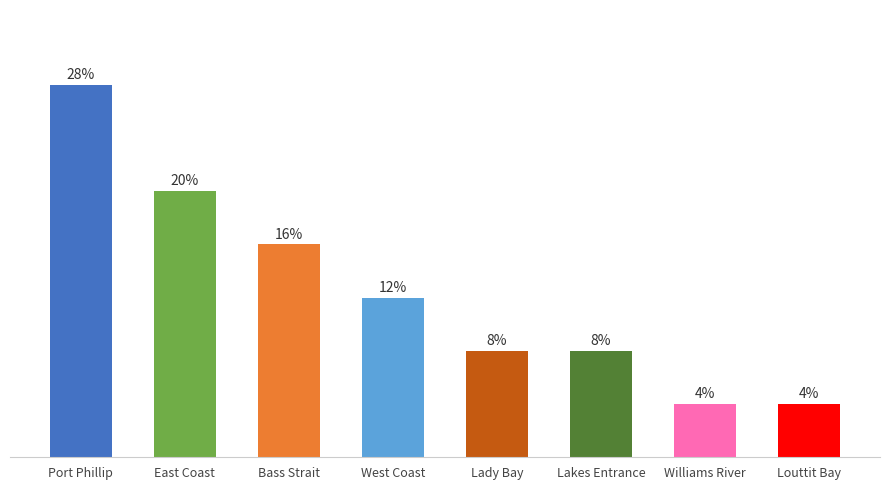

The chart shows a value of 0 at Williams River. True or false?

False